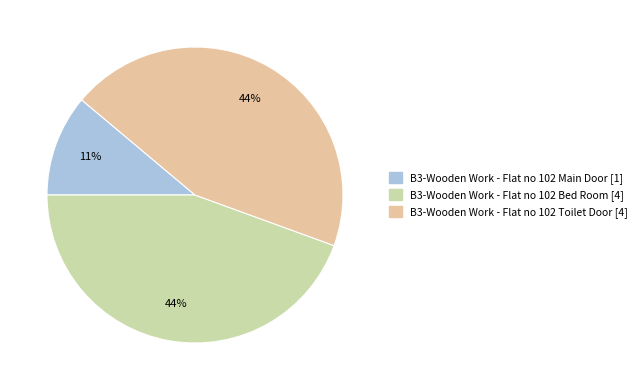

To the nearest percent, what is the average slice percentage?

33%